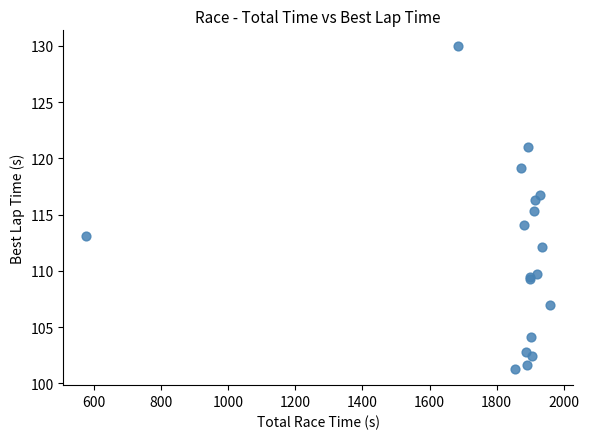

What Y value in the scatter plot is closest to 115?

115.3